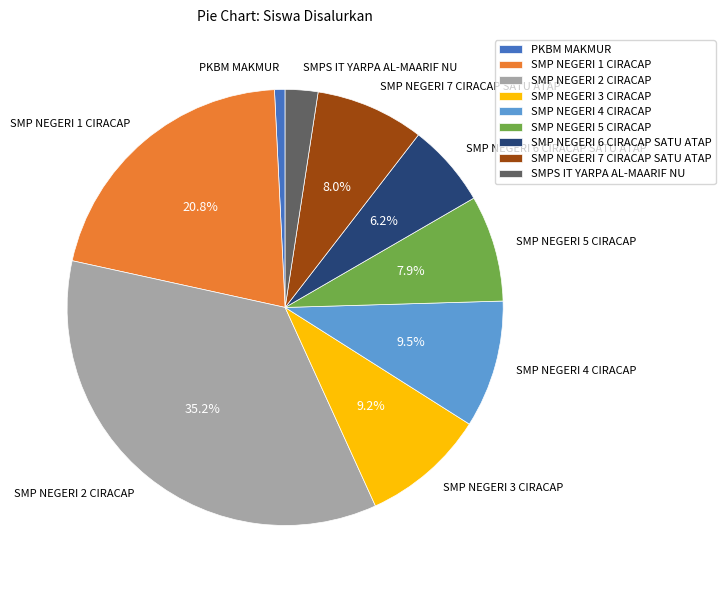

Between SMP NEGERI 6 CIRACAP SATU ATAP and SMPS IT YARPA AL-MAARIF NU, which is larger?

SMP NEGERI 6 CIRACAP SATU ATAP